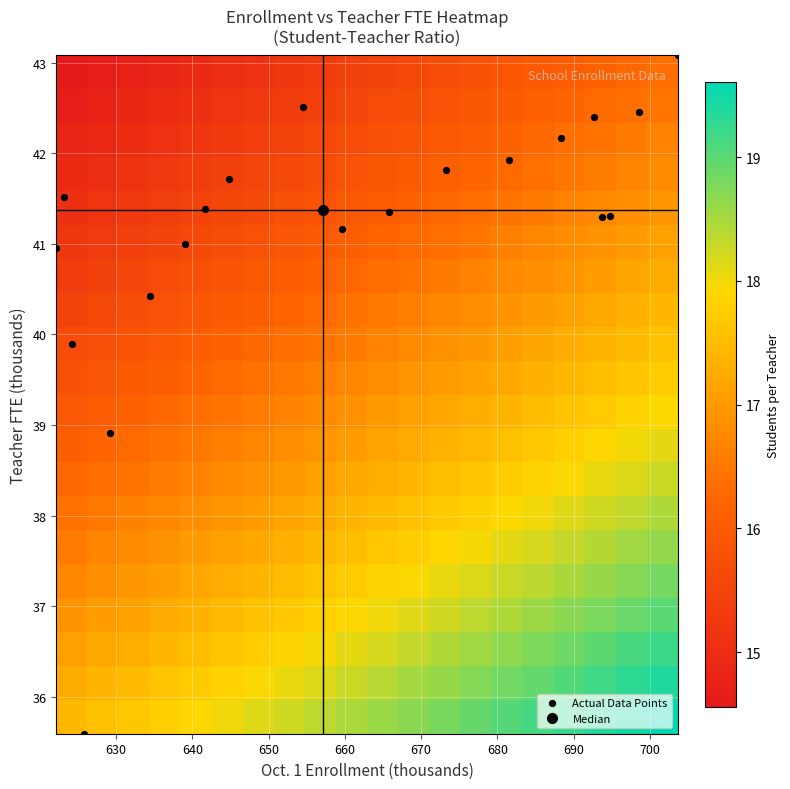

Which series has the widest spread of values?

Actual Data Points